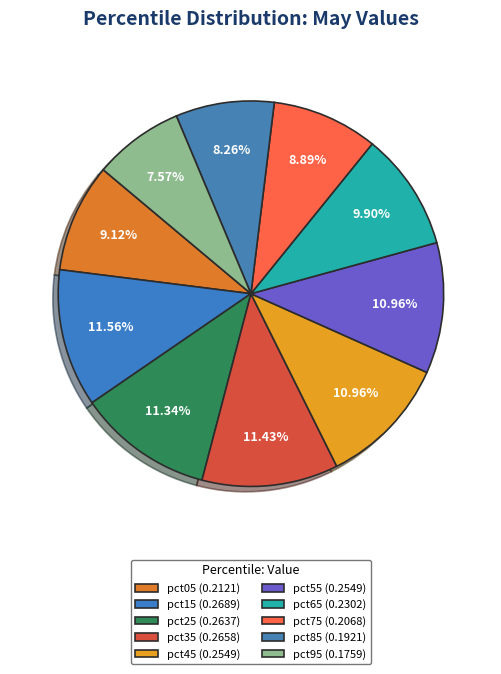

To the nearest percent, what percentage of the pie is pct55?

11%